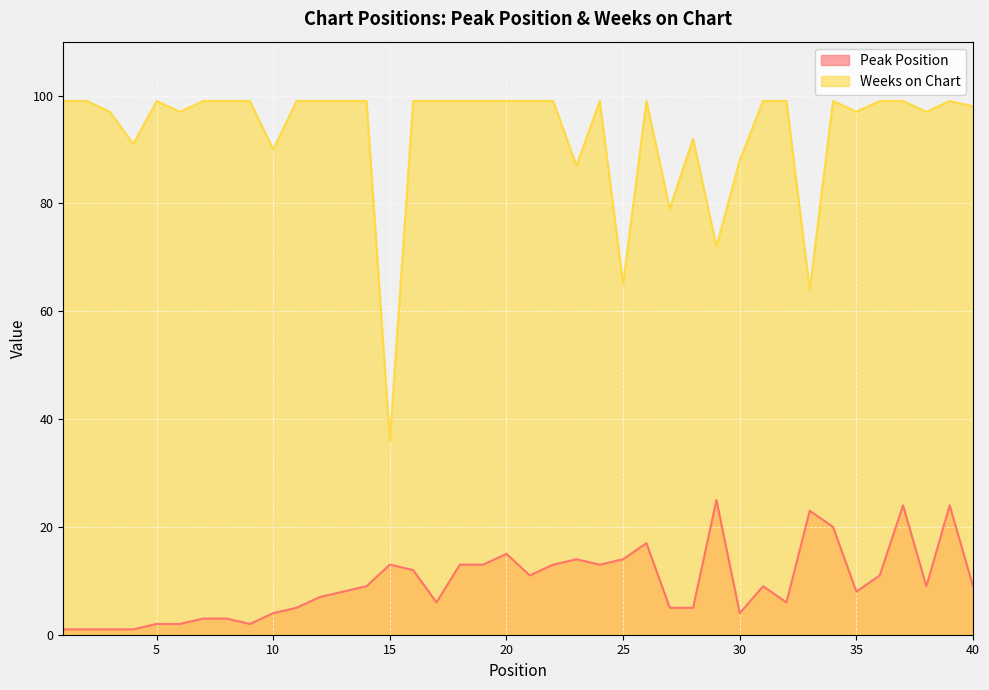

What is the difference between the maximum and minimum values in the Weeks on Chart series?

63